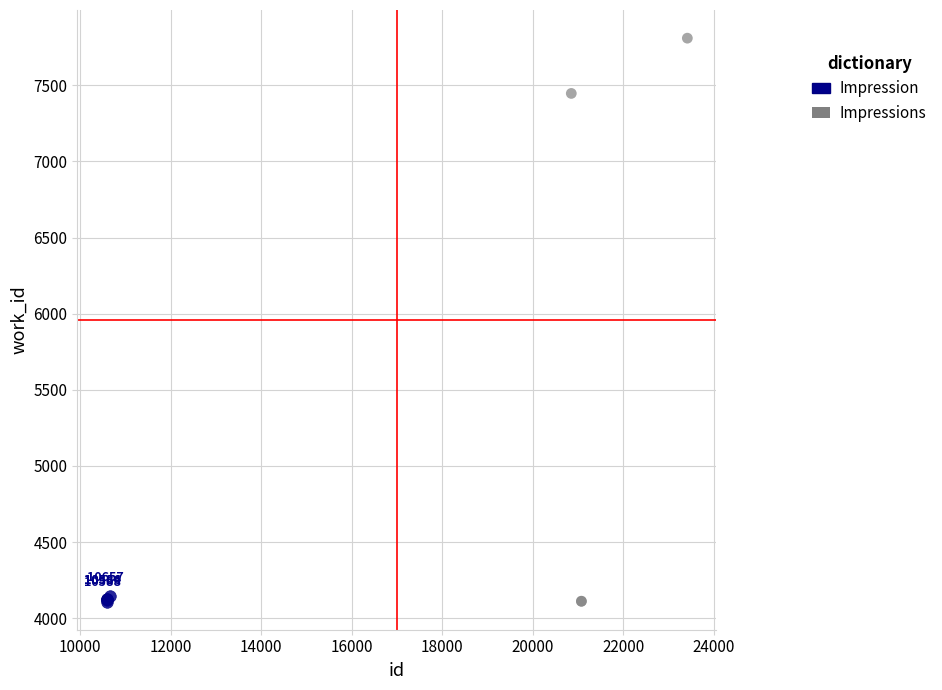

Which series reaches the maximum Y coordinate?

Impressions